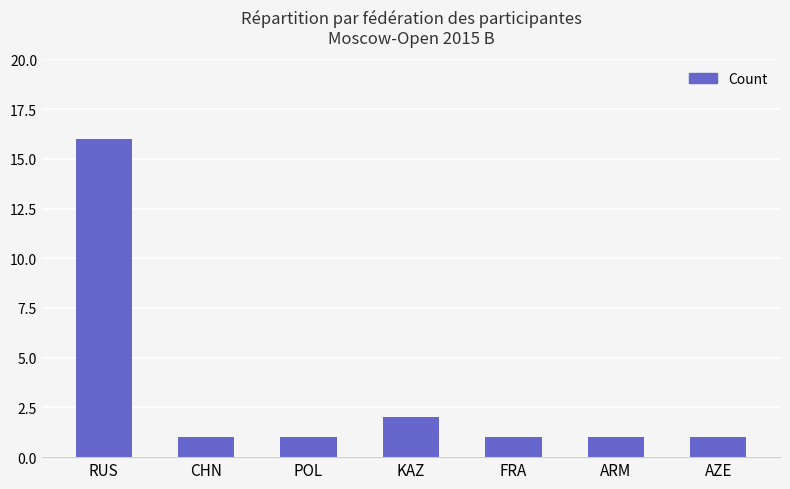

What is the sum of all values?

23